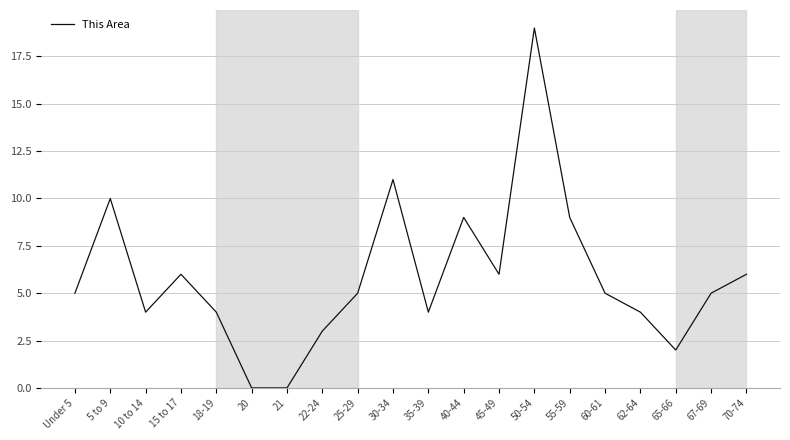

What is the sum of all values?

117